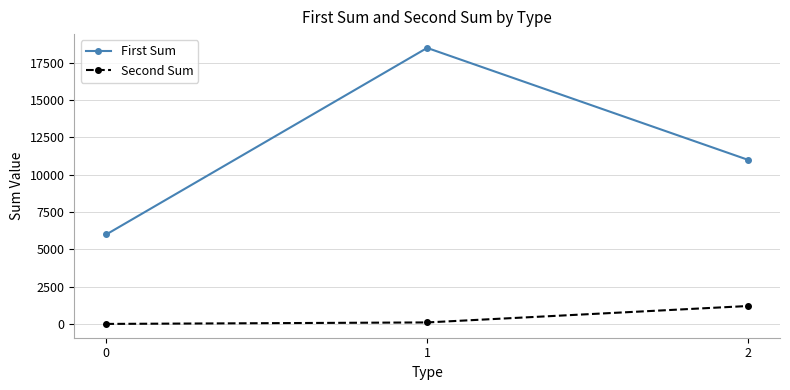

Which series has the widest spread of values?

First Sum